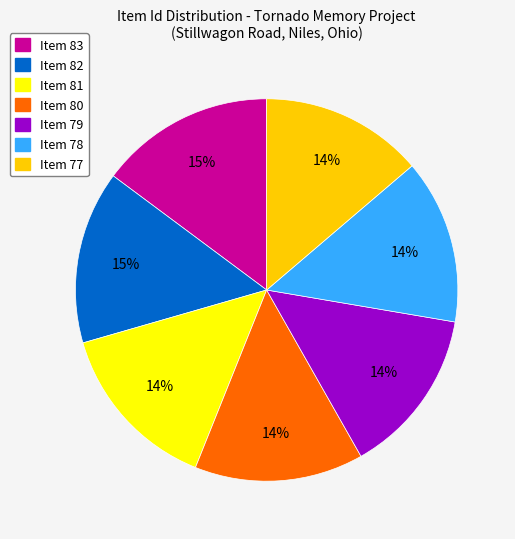

Combined, do Item 83 and Item 80 account for over 50%?

No